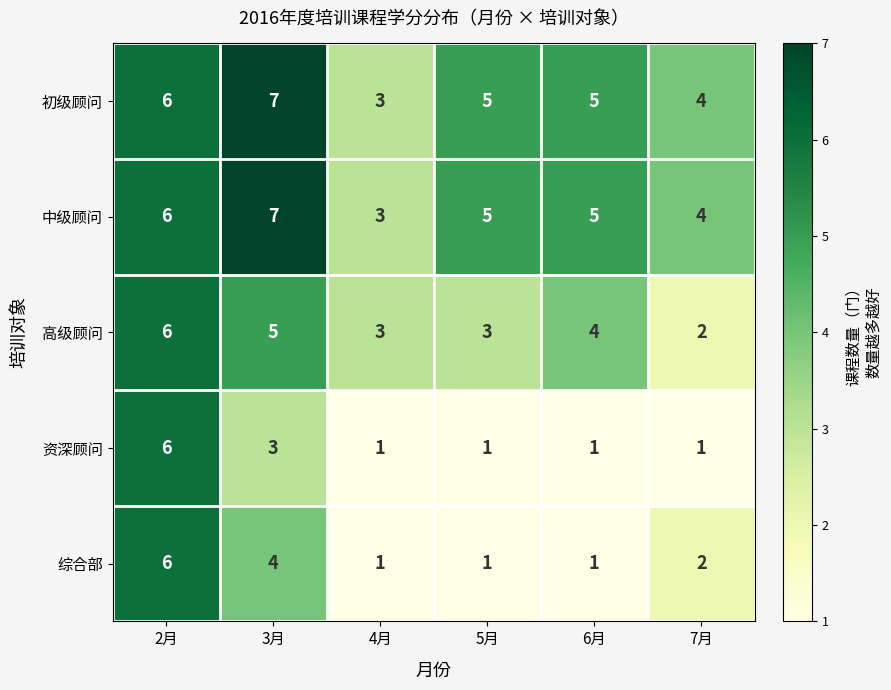

How many 高级顾问 values are between 3 and 5?

4